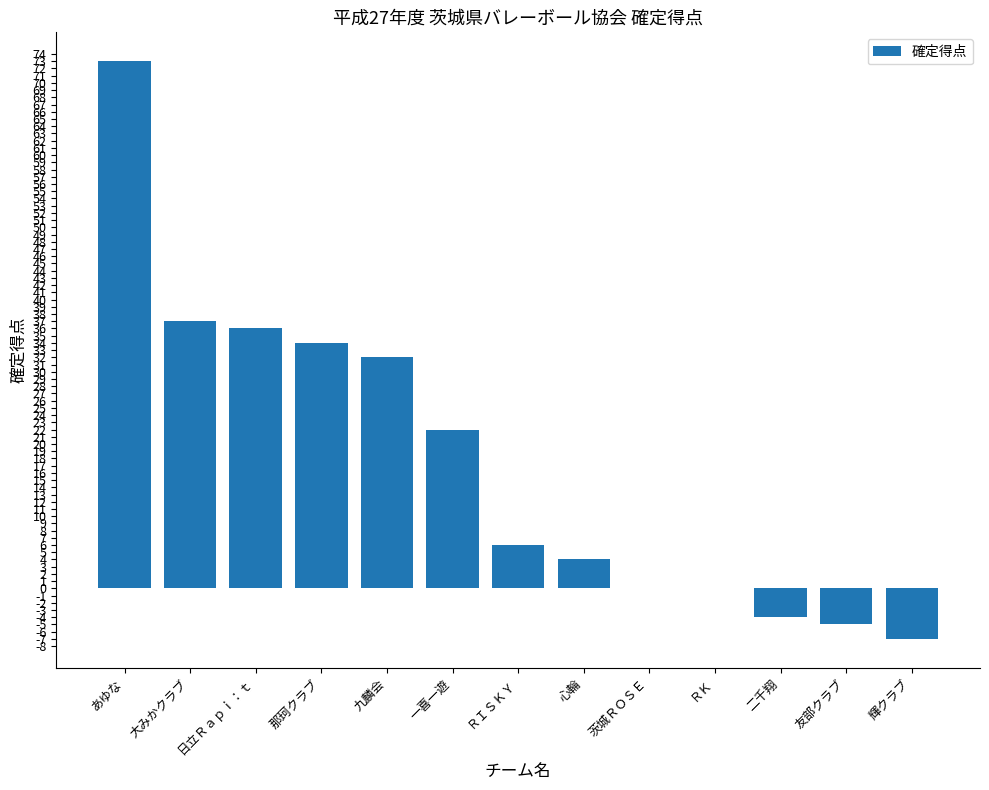

What is the change in value from 九麟会 to ＲＩＳＫＹ?

-26